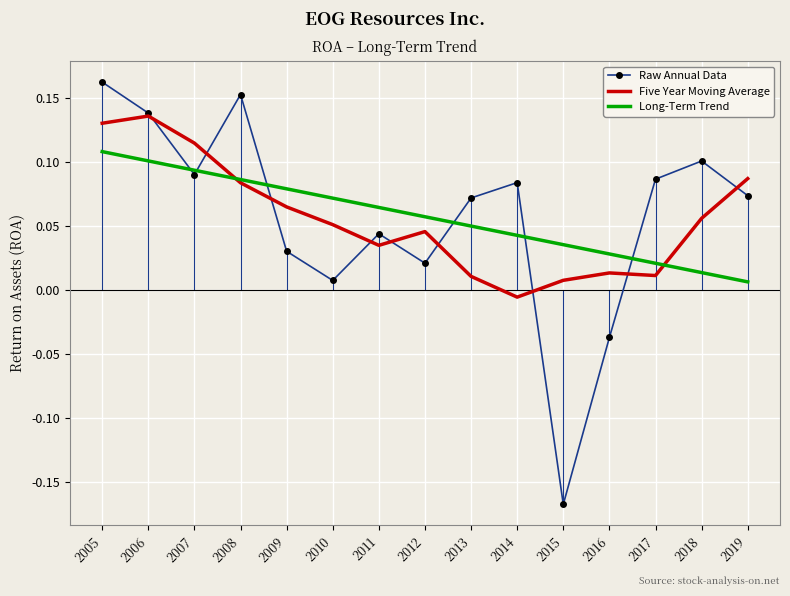

Where does the Raw Annual Data series first go above 0?

2005